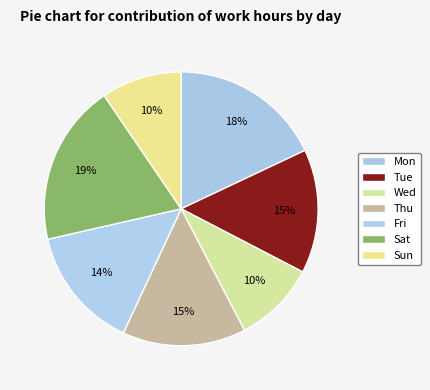

Which category has the smallest portion of the pie?

Sun